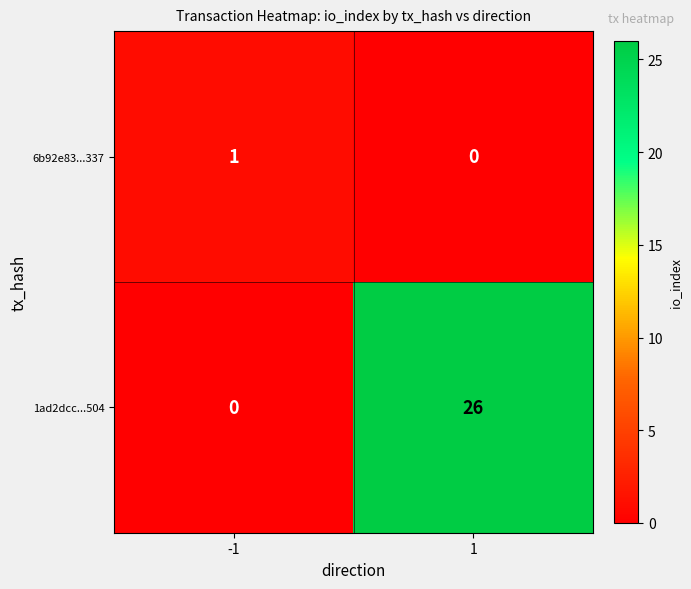

What is the sum of the 1ad2dcc...504 values at 1 and -1?

26